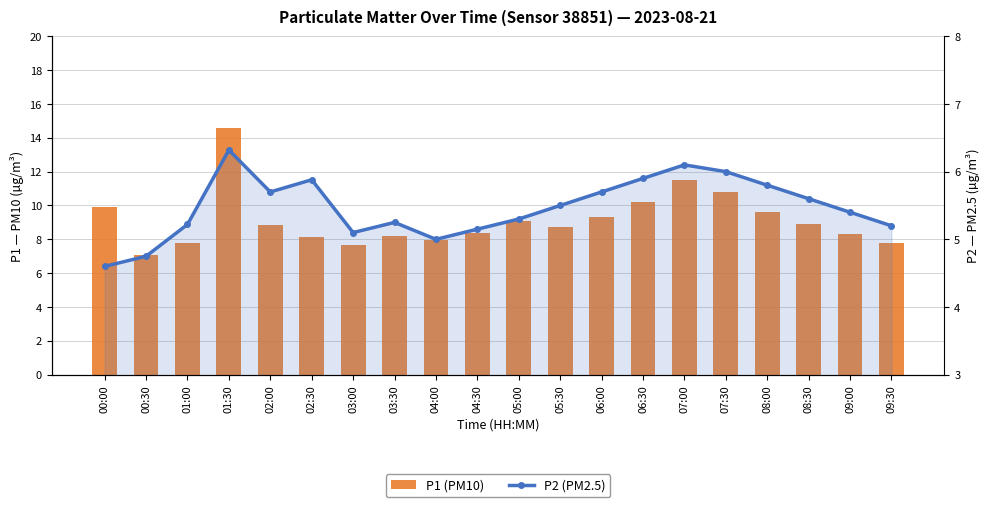

Is it true that P2 (PM2.5) equals 5.2 at 04:30?

True